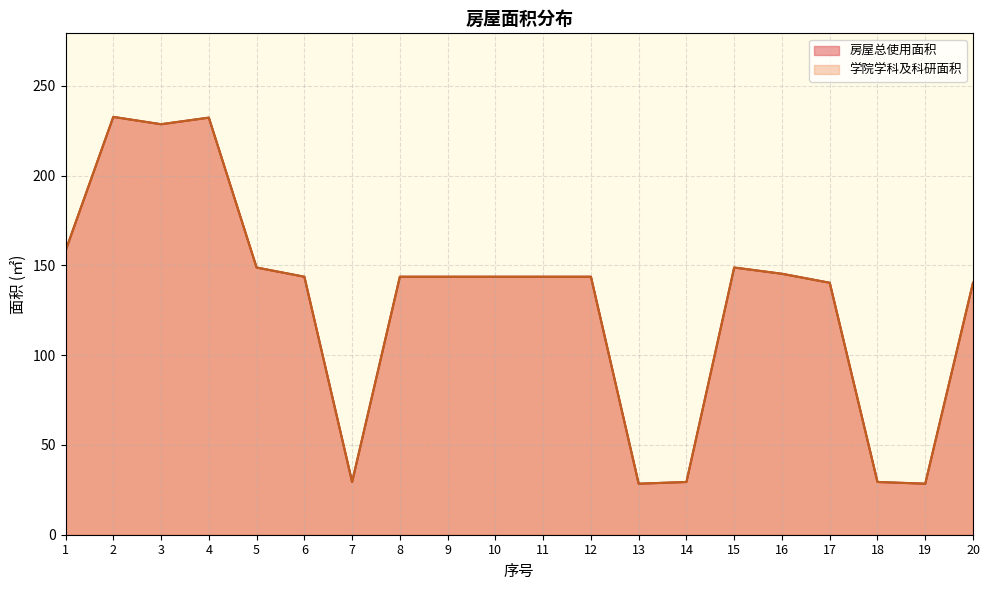

True or false: 学院学科及科研面积 has a value of 29.4 at 14.

True